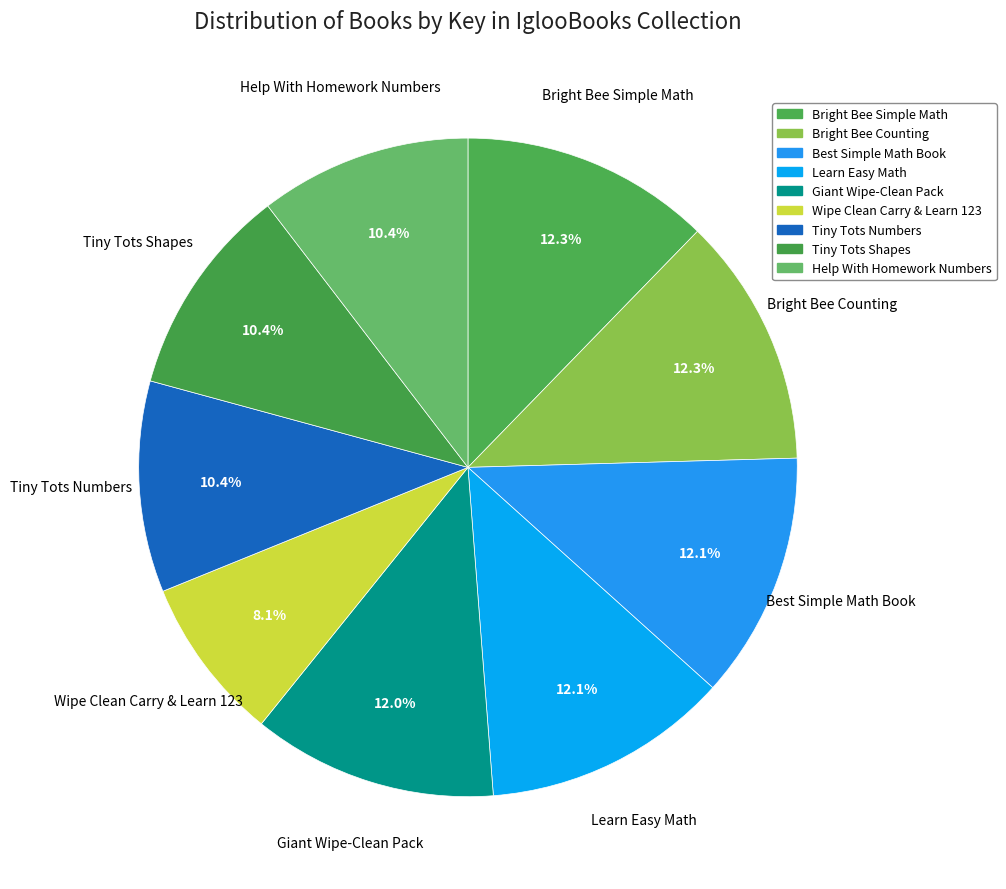

To the nearest percent, what percentage of the pie is Bright Bee Counting?

12%